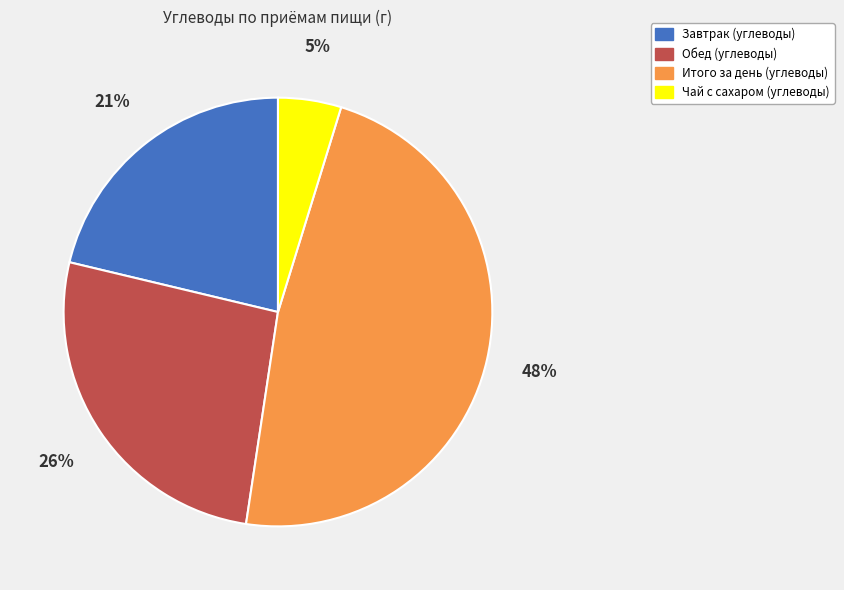

Which category has the biggest portion of the pie?

Итого за день (углеводы)